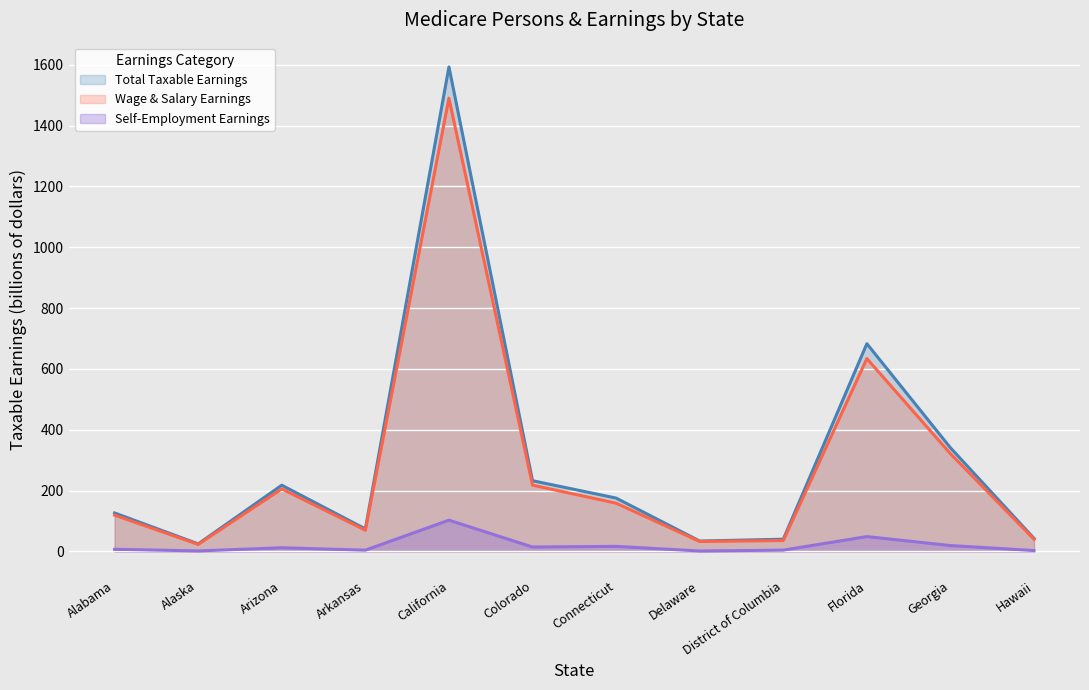

Is it true that Wage and salary equals 13.2 at Delaware?

False